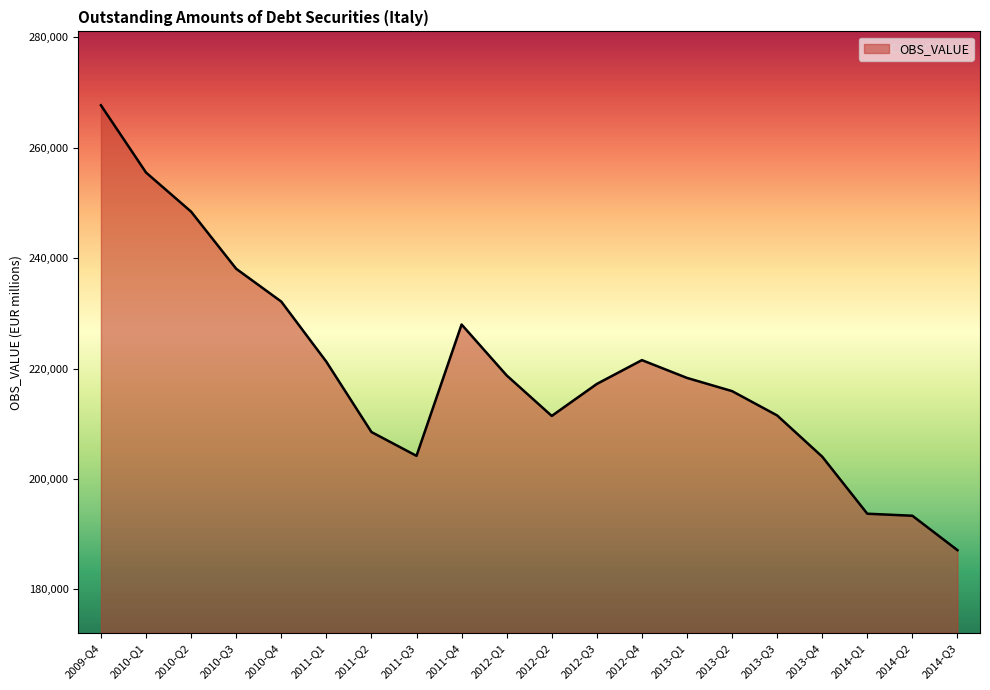

The chart shows a value of 135007 at 2014-Q1. True or false?

False